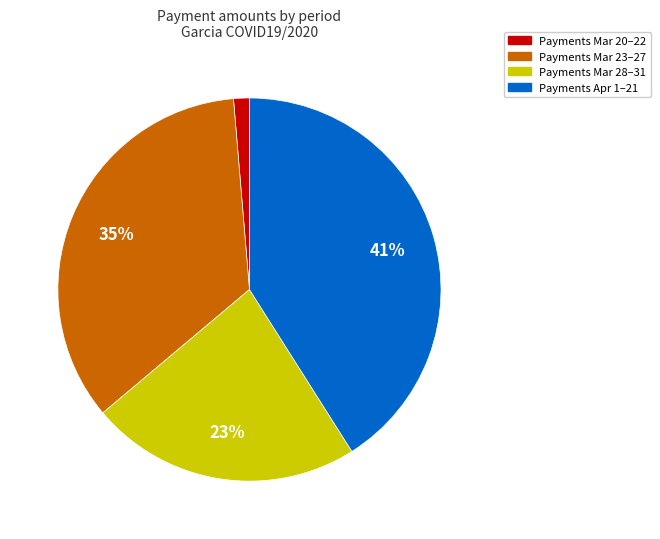

Is there a majority slice in this chart?

No